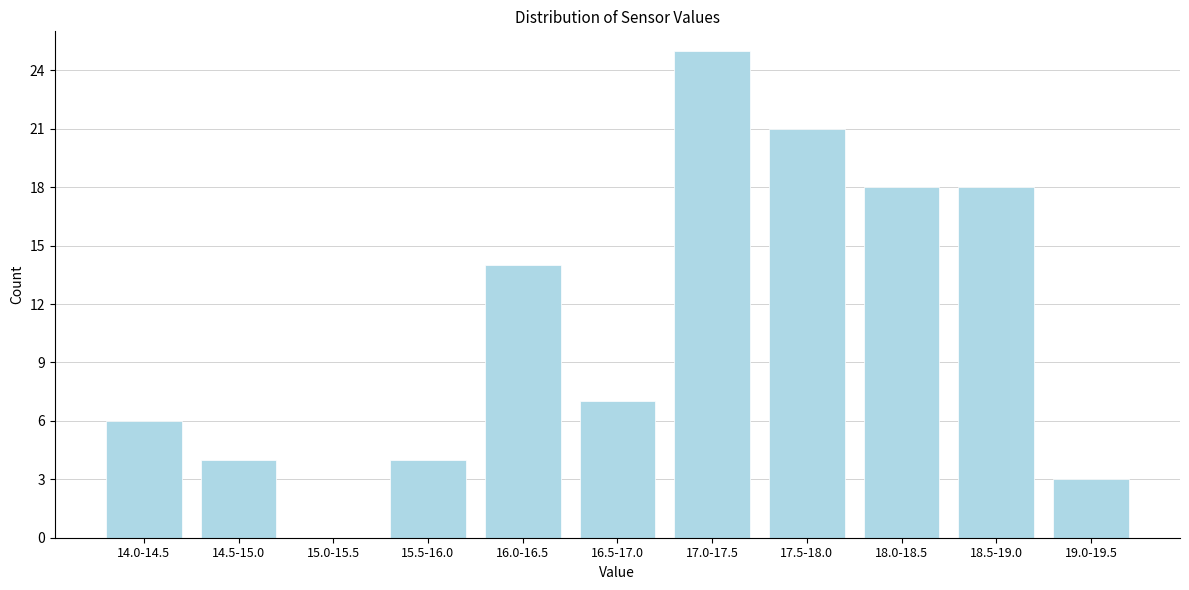

Reading right to left, transcribe all the data shown in this chart.

19.0-19.5=3	18.5-19.0=18	18.0-18.5=18	17.5-18.0=21	17.0-17.5=25	16.5-17.0=7	16.0-16.5=14	15.5-16.0=4	15.0-15.5=0	14.5-15.0=4	14.0-14.5=6